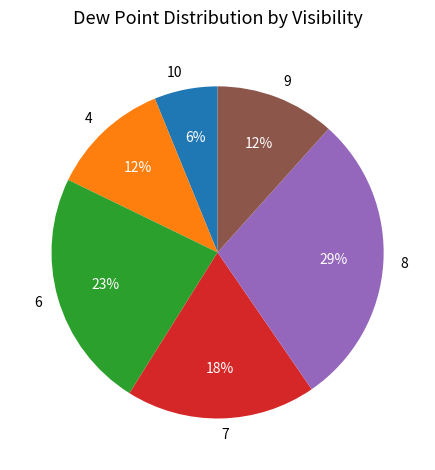

What is the ratio of the value at 6 to the value at 7?

1.3